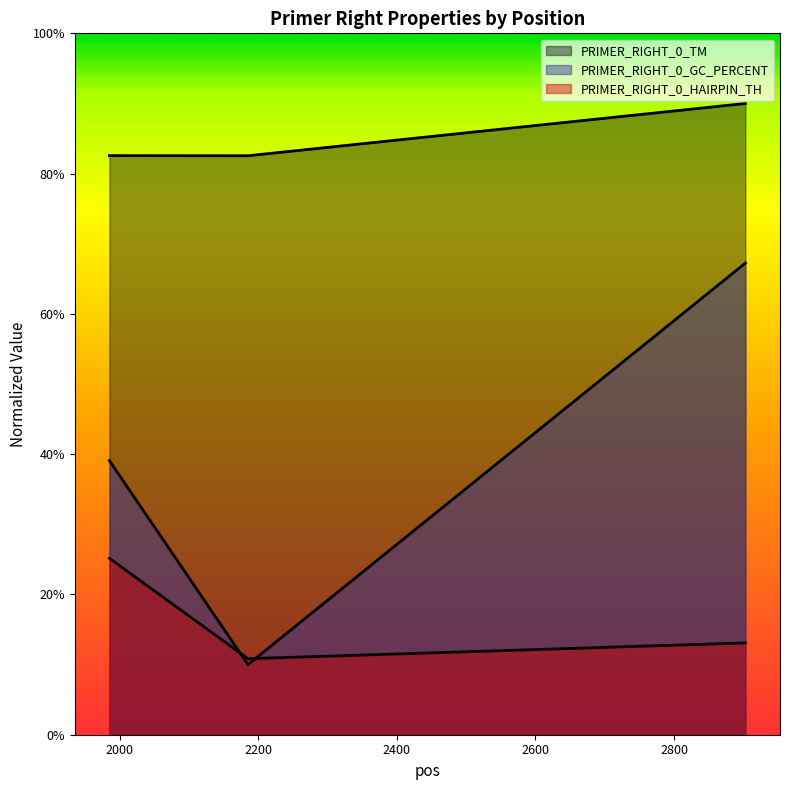

Which series has the largest range (max minus min)?

PRIMER_RIGHT_0_GC_PERCENT